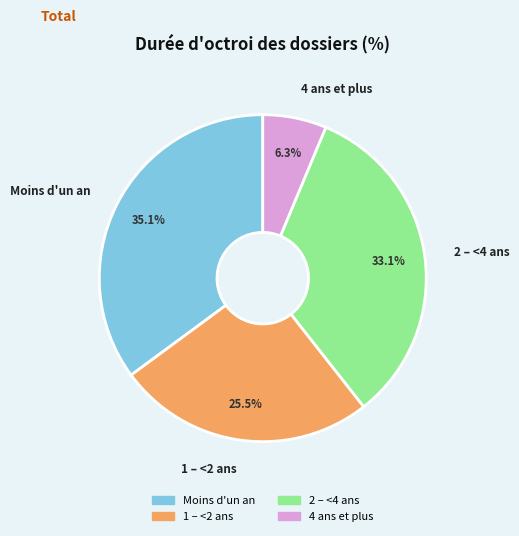

How much of the chart is everything except 1 – <2 ans?

74.5%